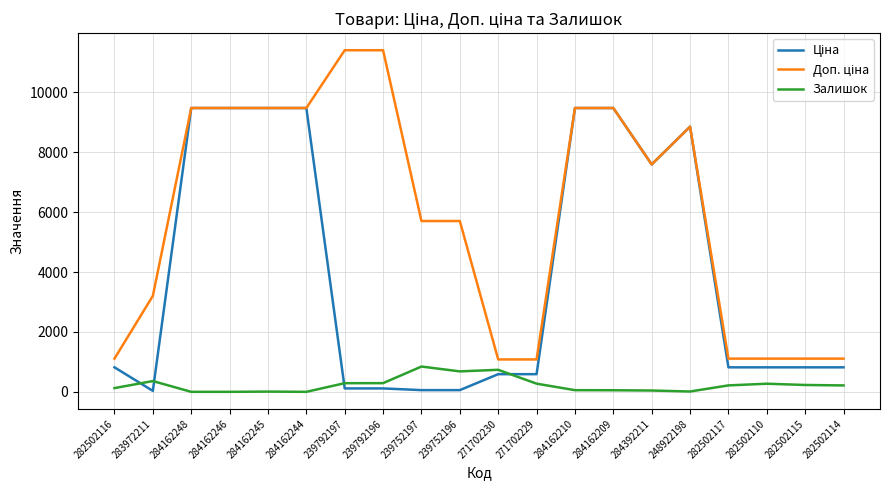

True or false: Залишок has a value of 273.0 at 271702229.

True